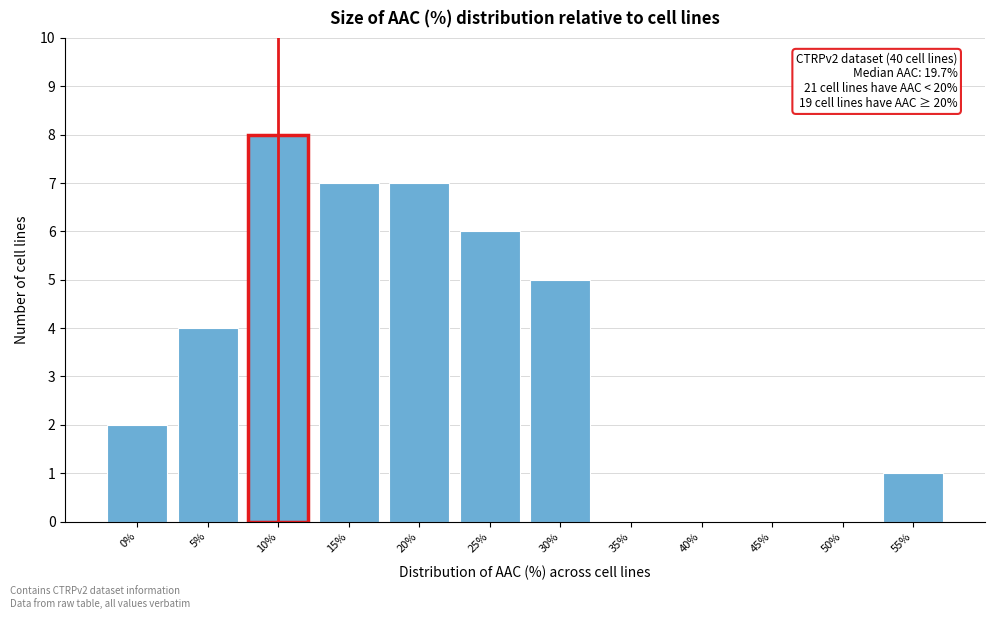

Reading left to right, list all the values displayed in this chart.

0%=2	5%=4	10%=8	15%=7	20%=7	25%=6	30%=5	35%=0	40%=0	45%=0	50%=0	55%=1